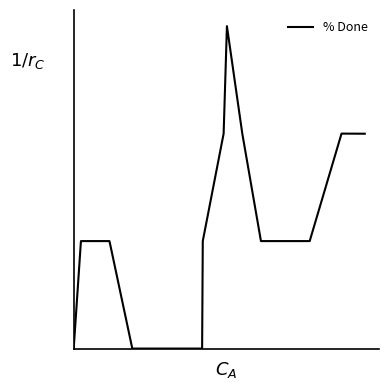

What is the difference between the maximum and minimum values?

999.3